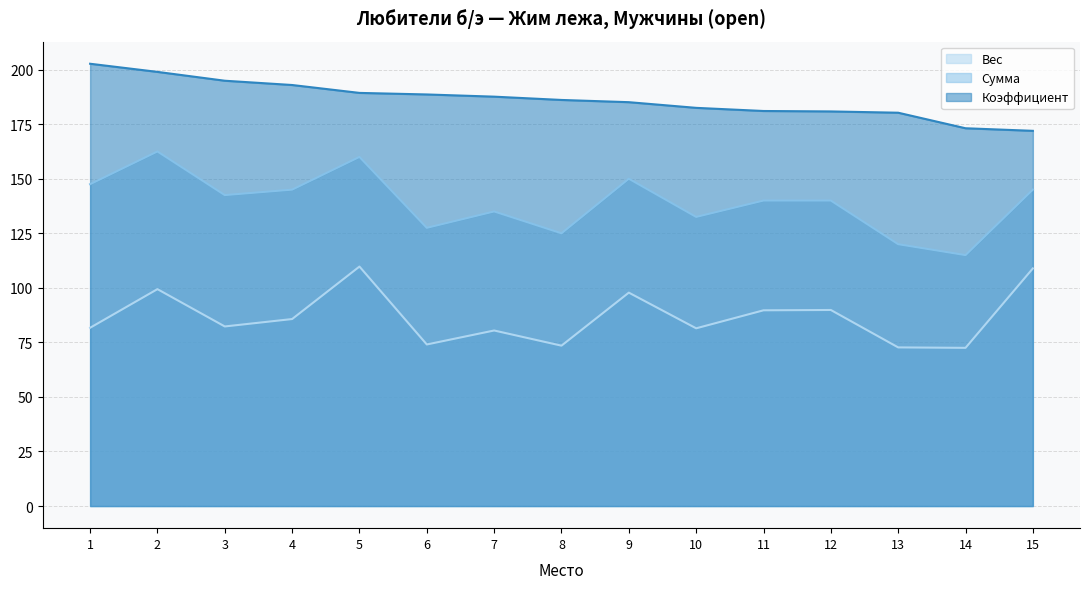

What are all the series names shown in the legend?

Вес, Сумма, Коэффициент